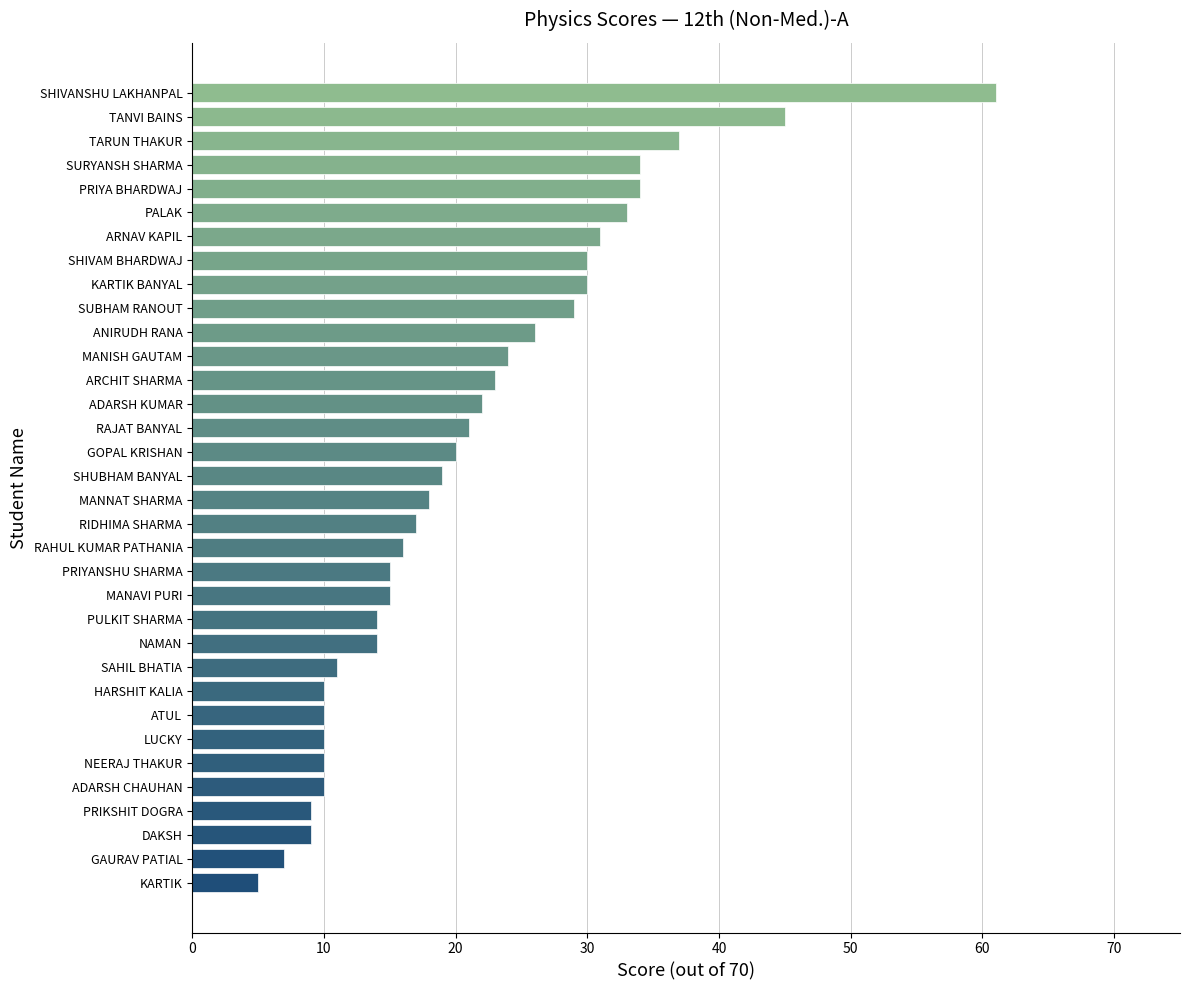

How many data points does each series have?

34